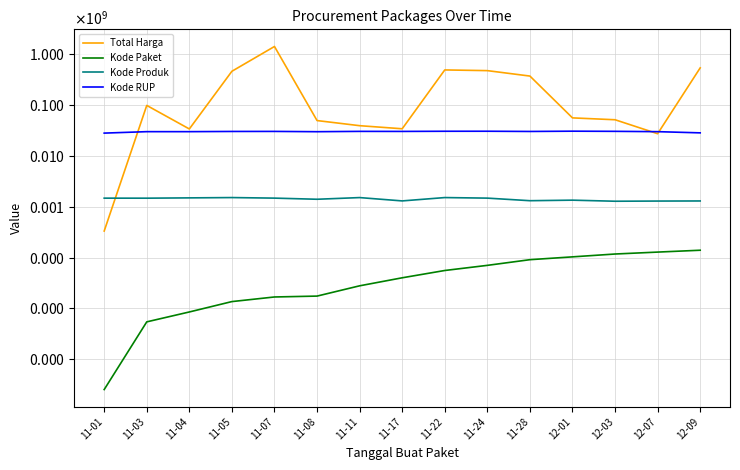

True or false: Kode RUP and Kode Produk cross at least once.

False